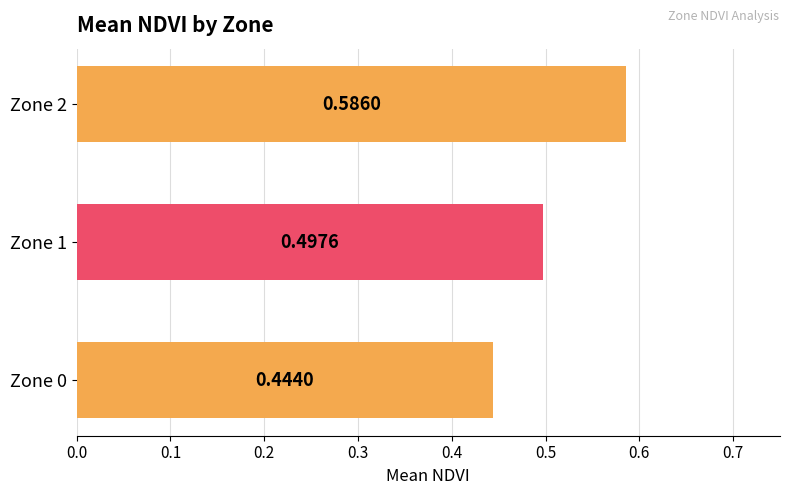

Rank the categories by value from highest to lowest.

Zone 2, Zone 1, Zone 0